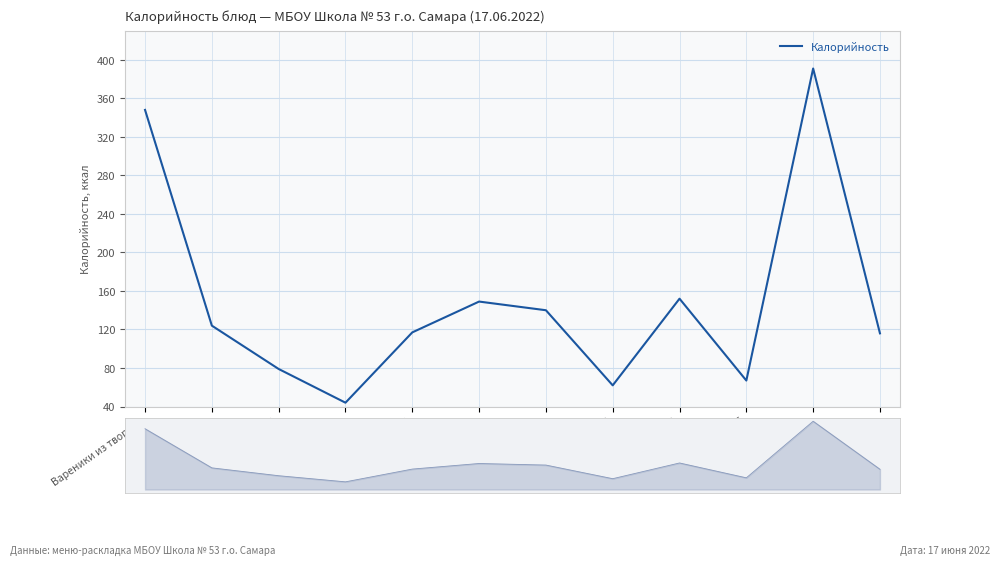

What is the minimum value shown in the chart?

44